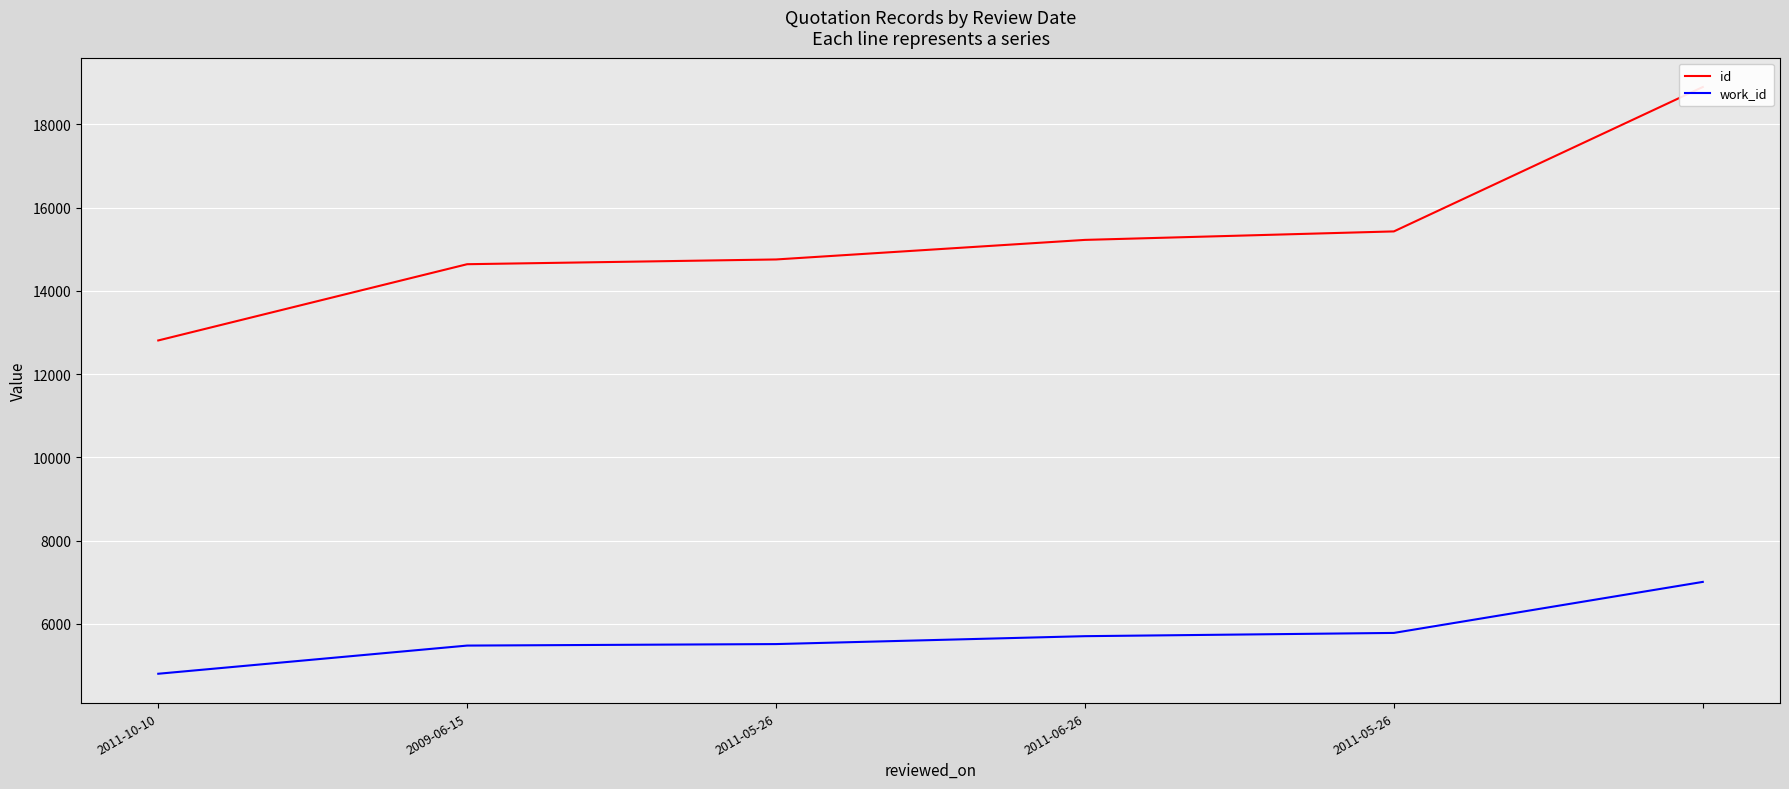

What is the approximate value of work_id at 2009-06-15, to the nearest 100?

5500